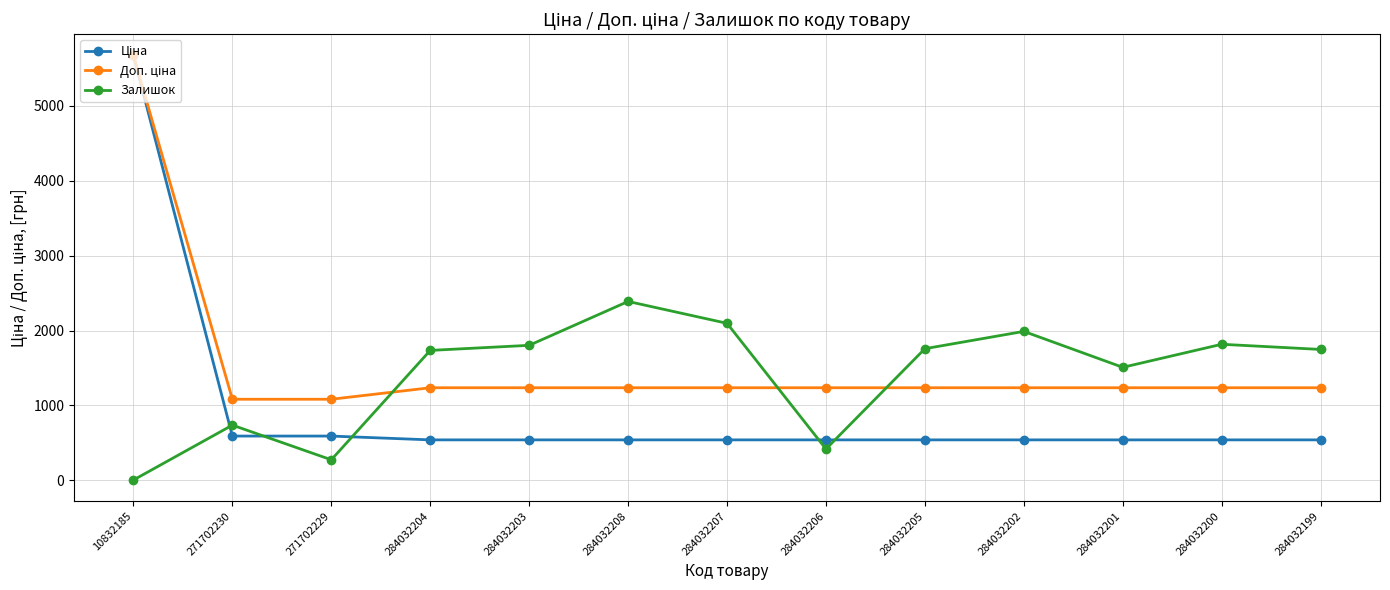

At which category is the sum across all series the highest?

10832185